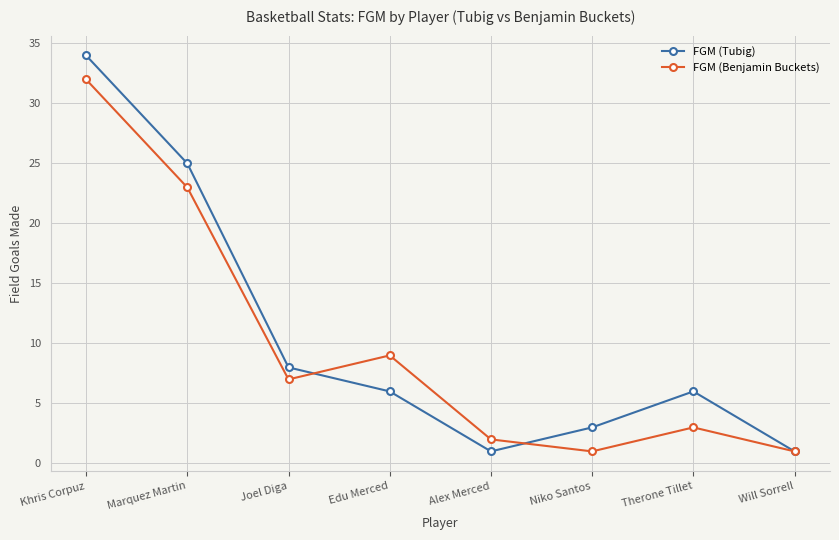

Rank the series at Khris Corpuz from highest to lowest value.

FGM (Tubig), FGM (Benjamin Buckets)